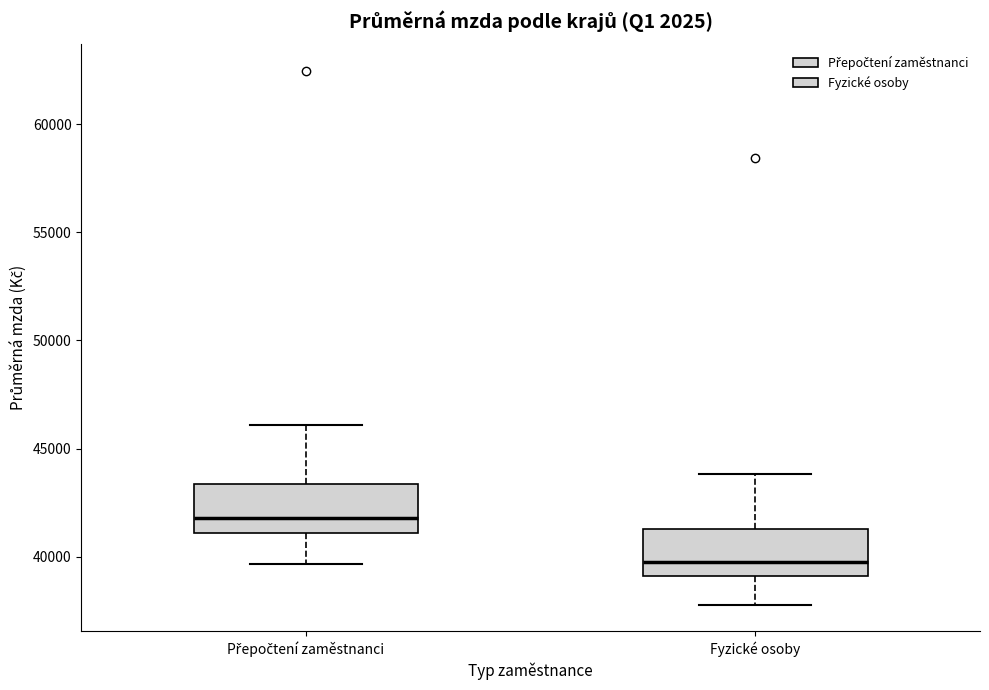

Reading left to right, read every box against the y-axis: the position of its median line, the range the box covers, and the ends of its whiskers. The values are not printed on the chart, so give them approximately, as read against the axis.

Přepočtení zaměstnanci: median 42000, box 41000 to 43500, whiskers 39500 to 46000
Fyzické osoby: median 40000, box 39000 to 41500, whiskers 38000 to 44000